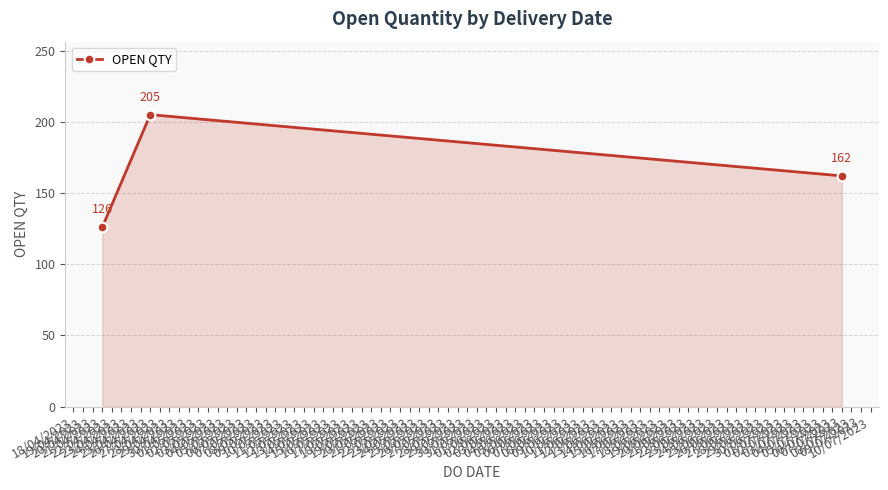

What is the value of the 1st point from the left?

126